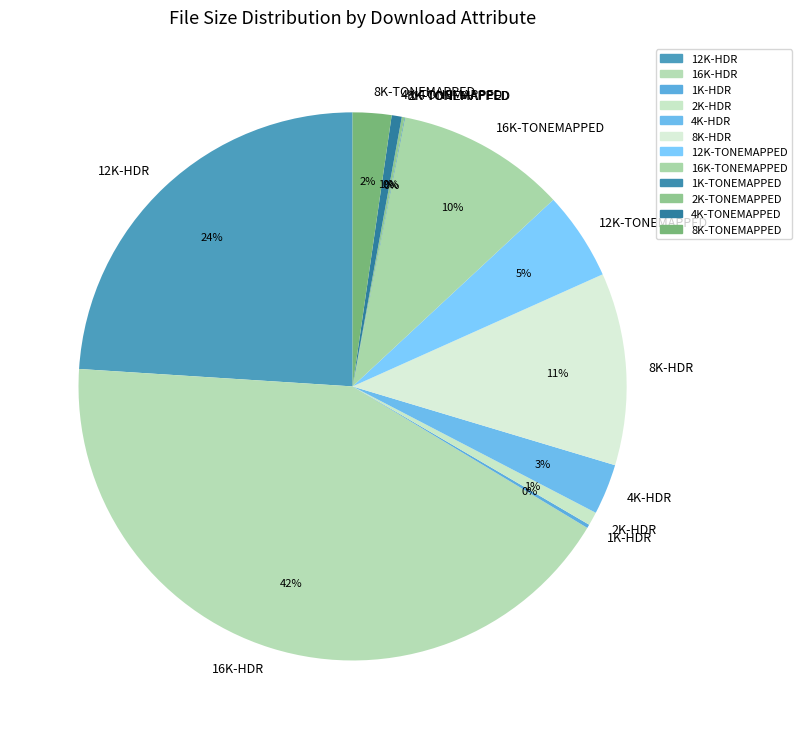

Is the sum of 16K-HDR and 16K-TONEMAPPED greater than half?

Yes